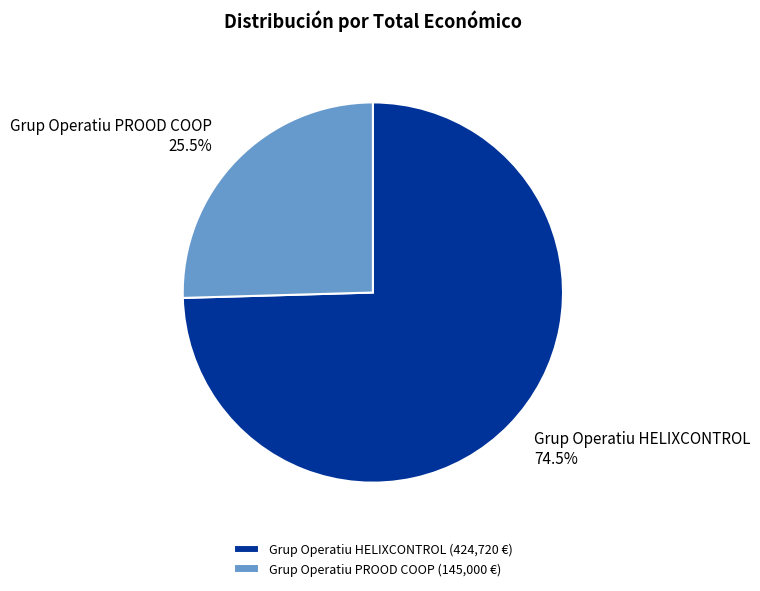

Between Grup Operatiu PROOD COOP and Grup Operatiu HELIXCONTROL, which is larger?

Grup Operatiu HELIXCONTROL